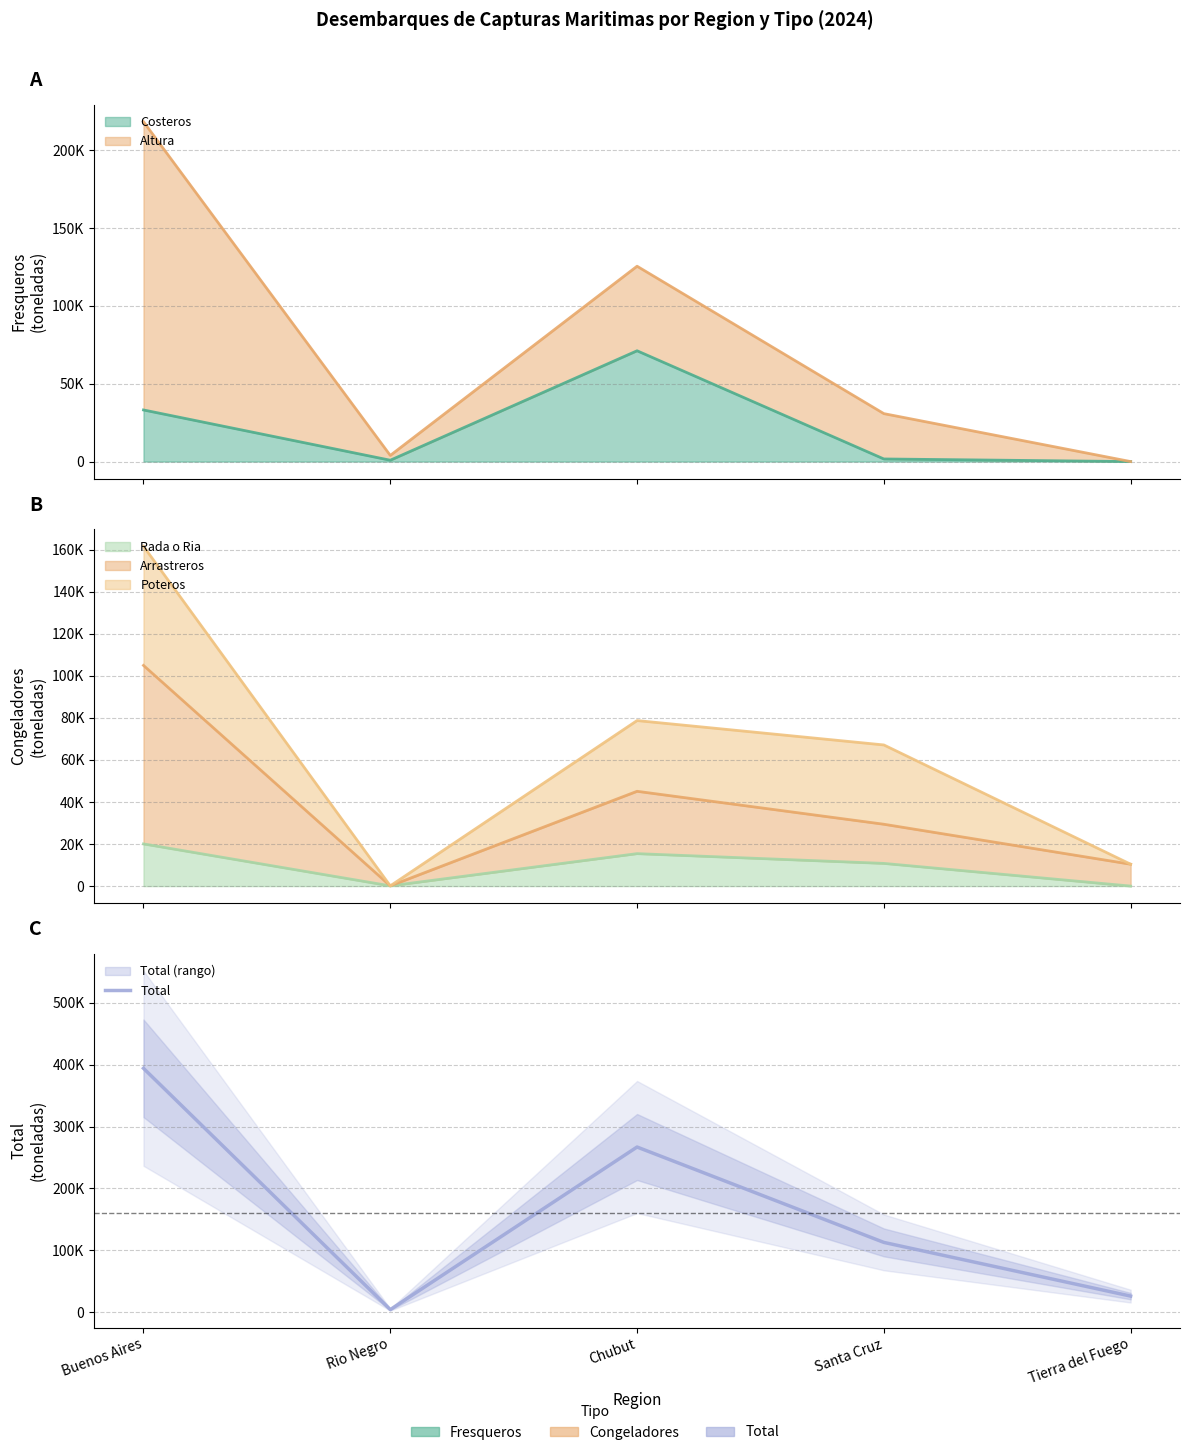

Does the chart display data point markers on the line(s)?

No